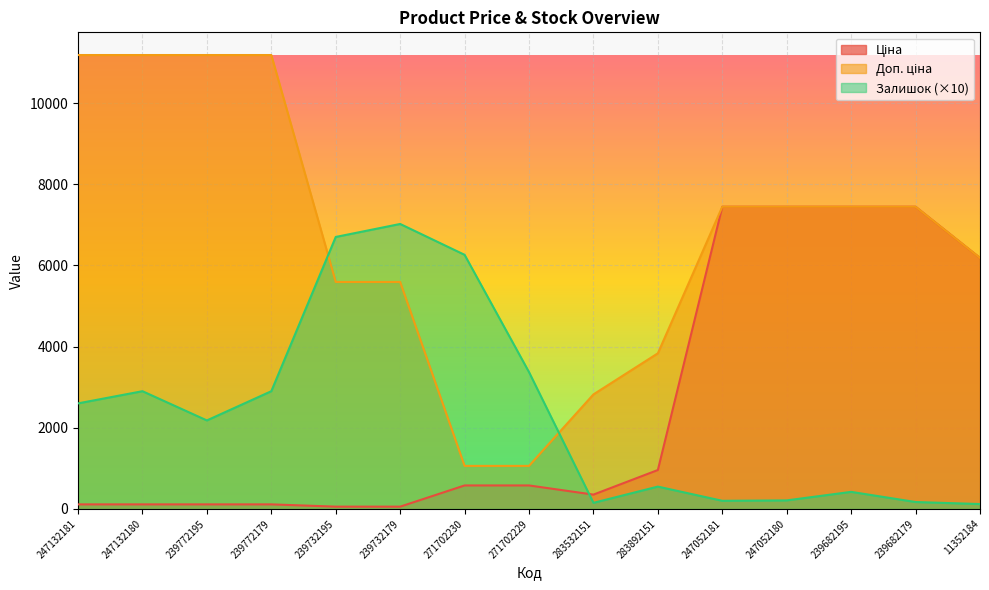

True or false: Ціна has more than 2 interior local peaks.

False